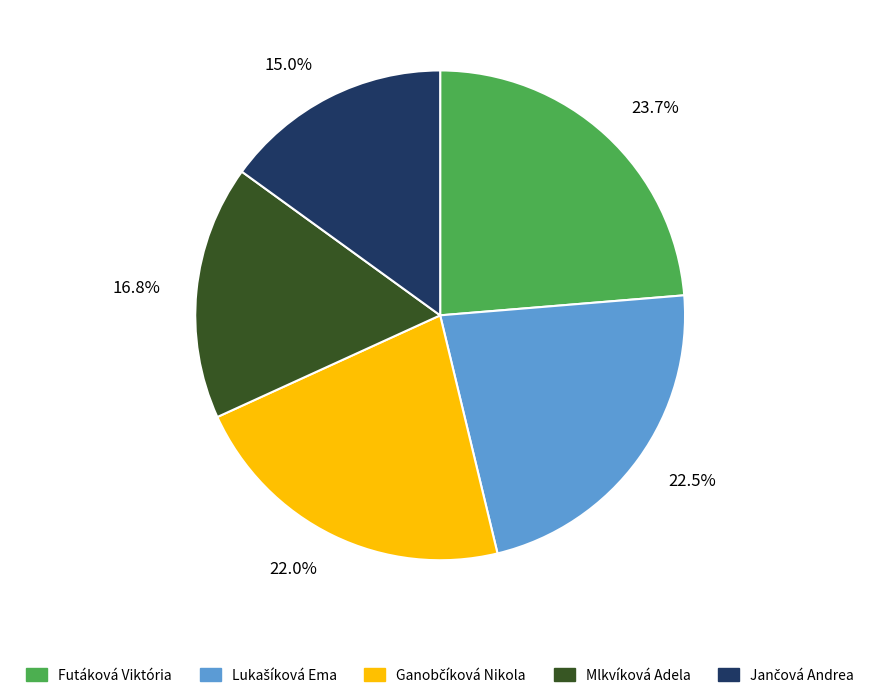

Which category has the biggest portion of the pie?

Futáková Viktória